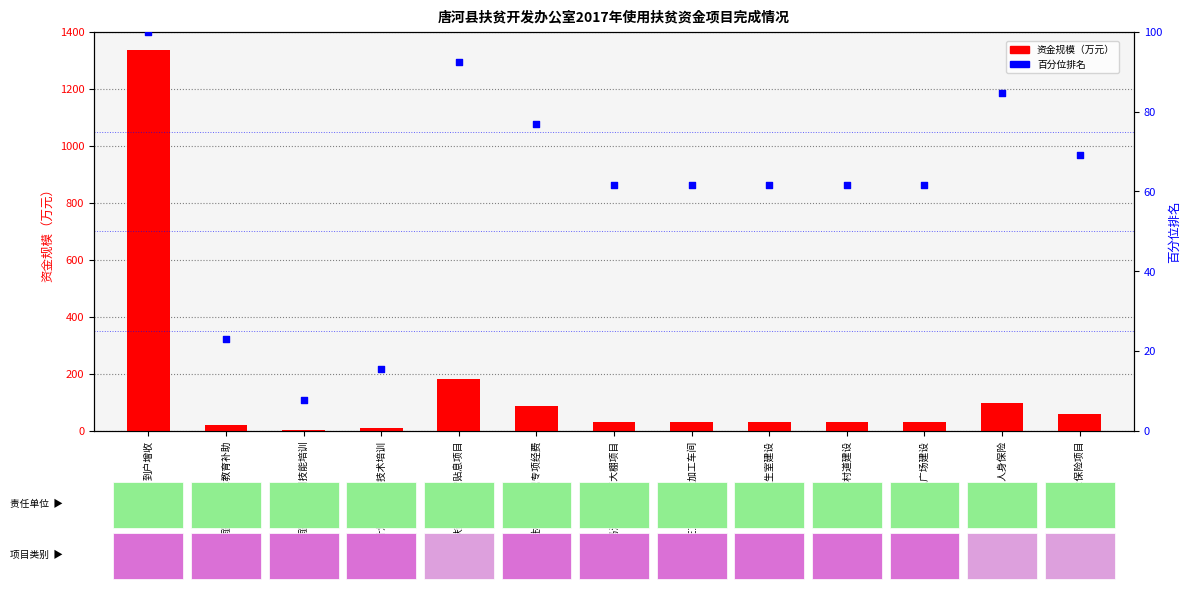

Which series has the widest spread of Y values?

资金规模（万元）